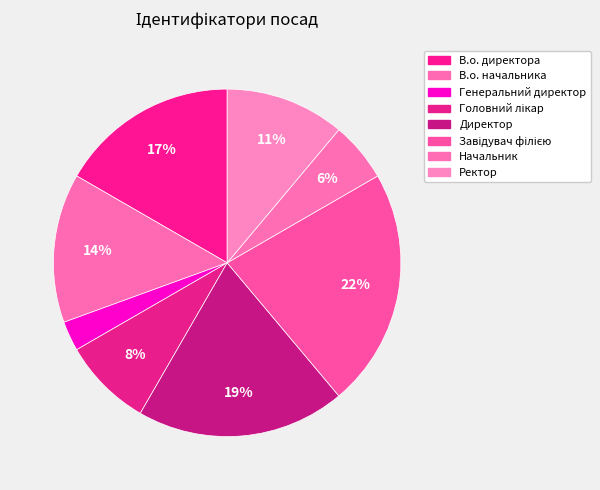

How many slices are in this pie chart?

8